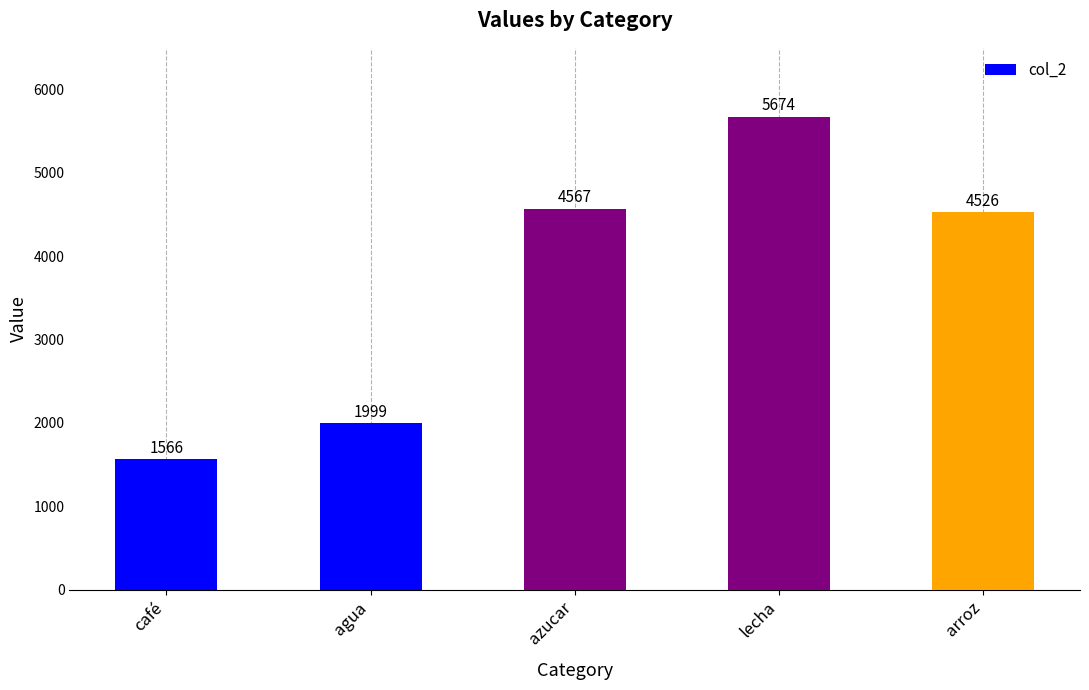

Read the value at café, to the nearest 50.

1550